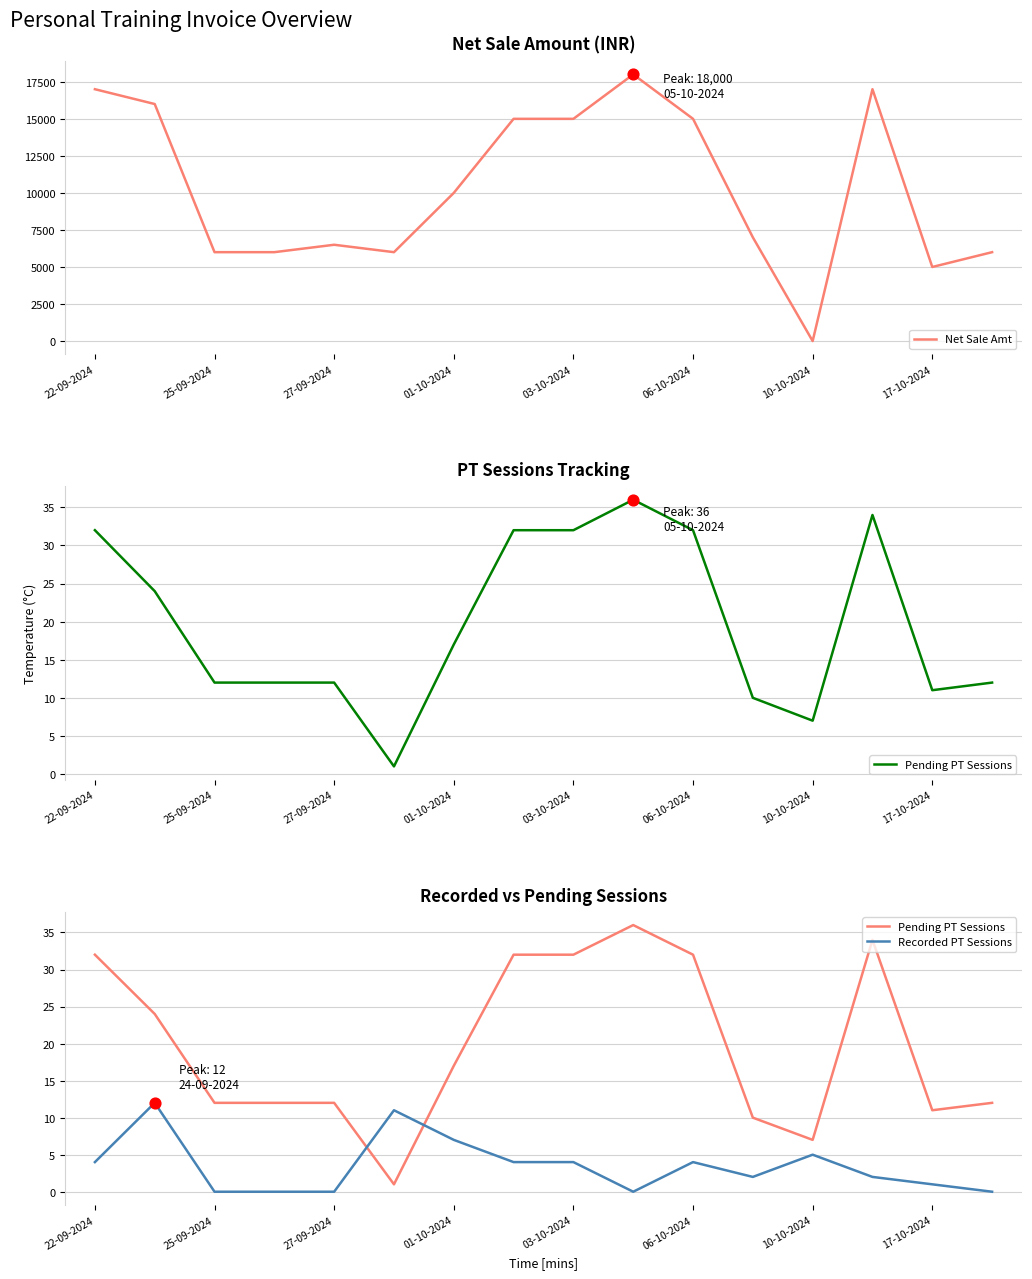

What are all the series names shown in the legend?

Net Sale Amt, Pending PT Sessions, Recorded PT Sessions